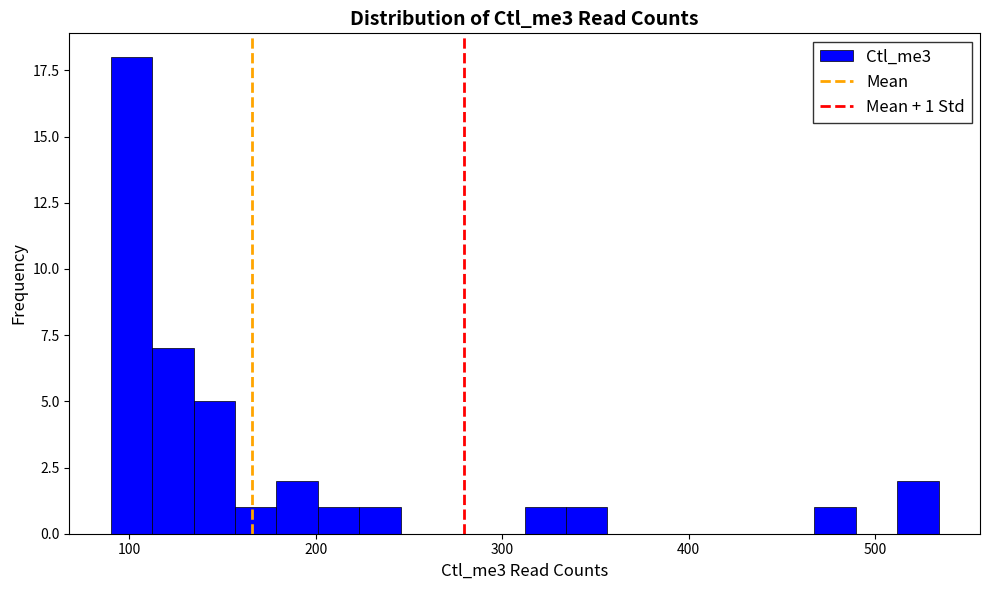

Read against the x-axis, roughly where is the centre of the tallest bar?

100